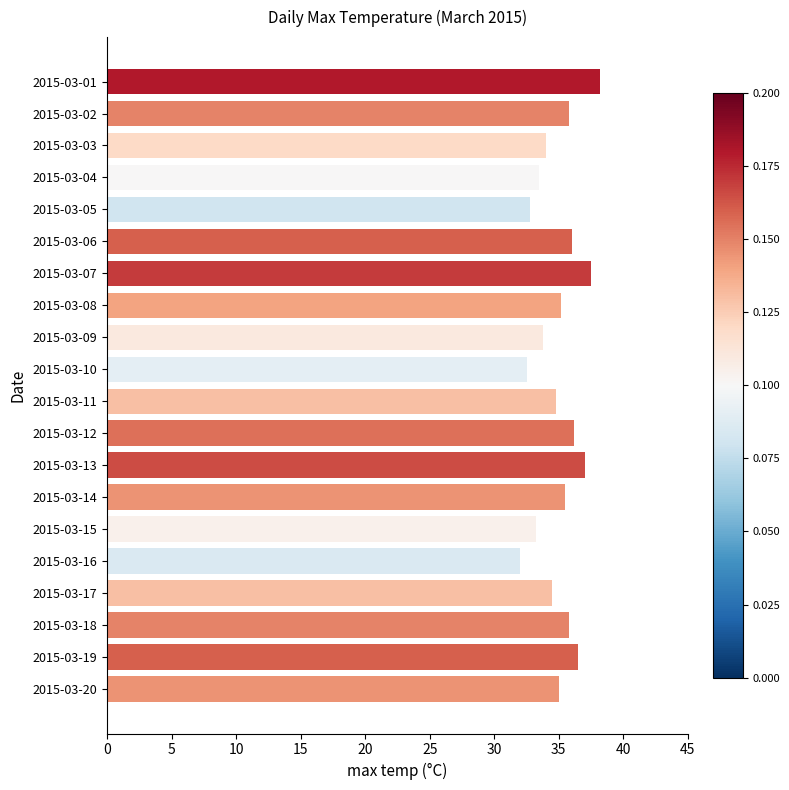

Reading bottom to top, what are all the values shown in this chart?

2015-03-20=35.0	2015-03-19=36.5	2015-03-18=35.8	2015-03-17=34.5	2015-03-16=32.0	2015-03-15=33.2	2015-03-14=35.5	2015-03-13=37.0	2015-03-12=36.2	2015-03-11=34.8	2015-03-10=32.5	2015-03-09=33.8	2015-03-08=35.2	2015-03-07=37.5	2015-03-06=36.0	2015-03-05=32.8	2015-03-04=33.5	2015-03-03=34.0	2015-03-02=35.8	2015-03-01=38.2